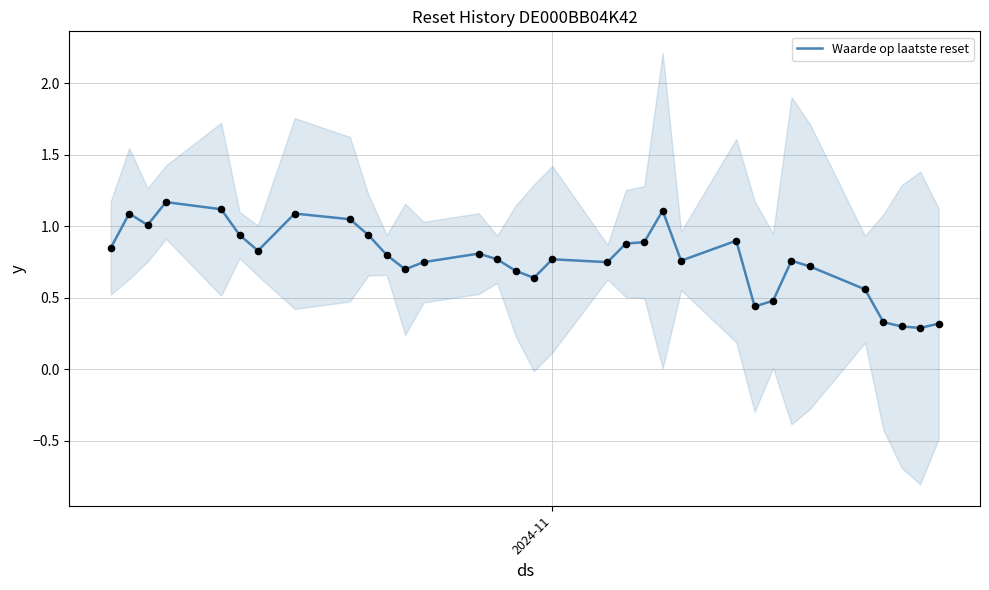

What is the lowest value of the Waarde op laatste reset series?

0.3